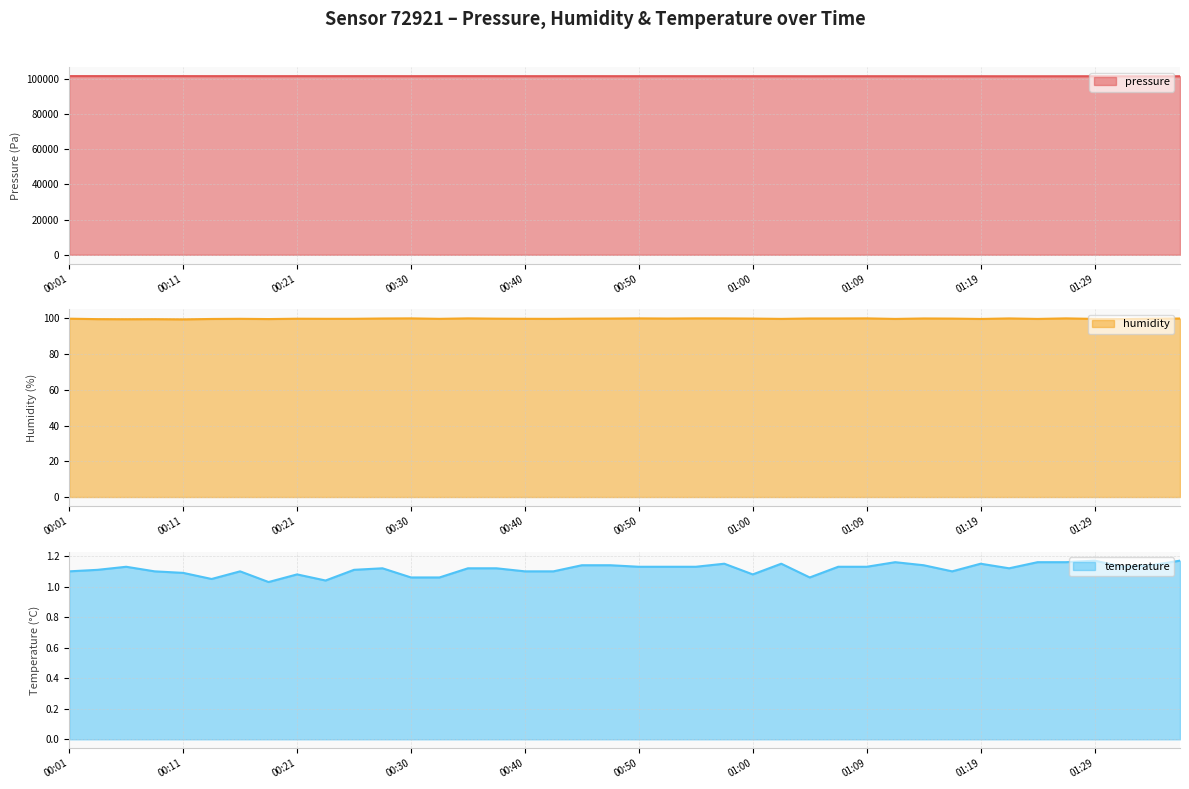

At which category does pressure reach its first local peak?

00:09